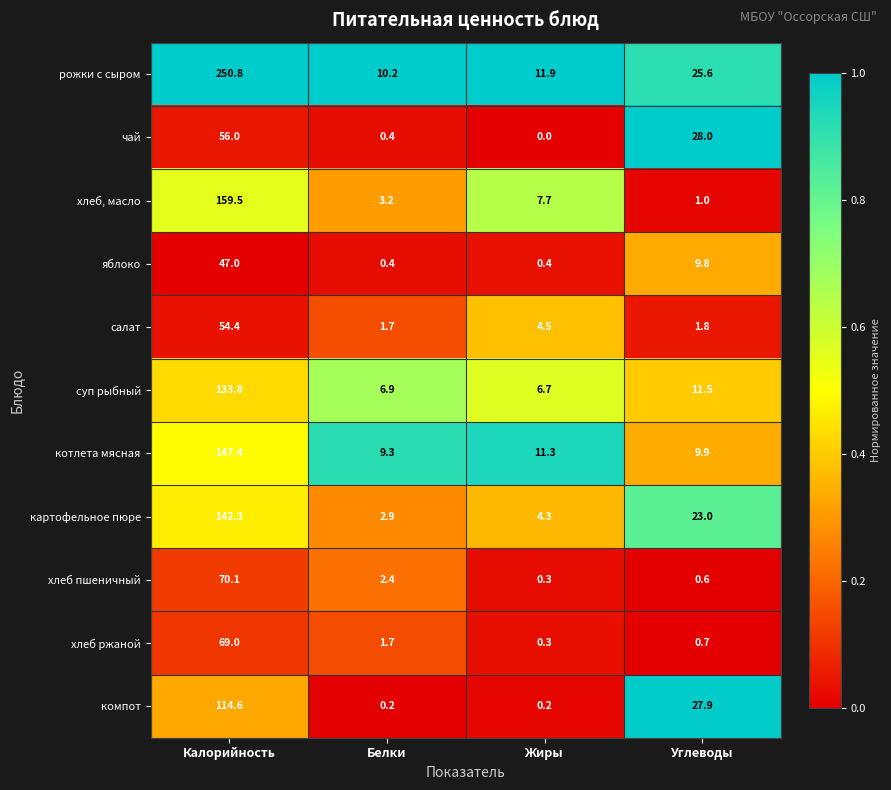

Where does the рожки с сыром series first go above 25?

Калорийность